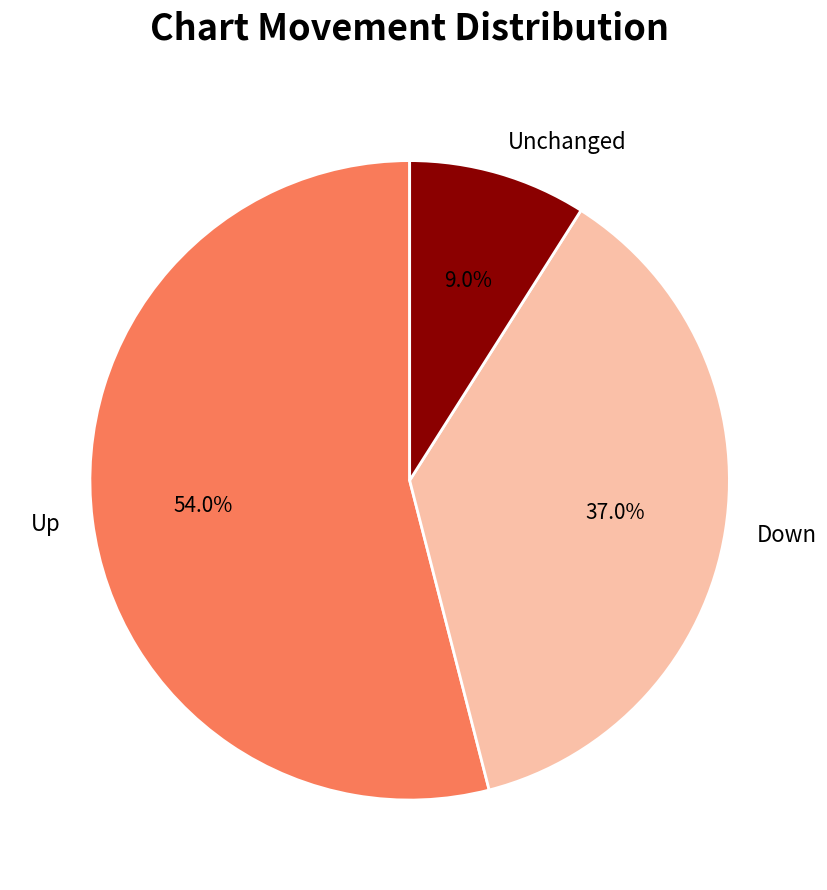

Count the number of slices in the pie.

3